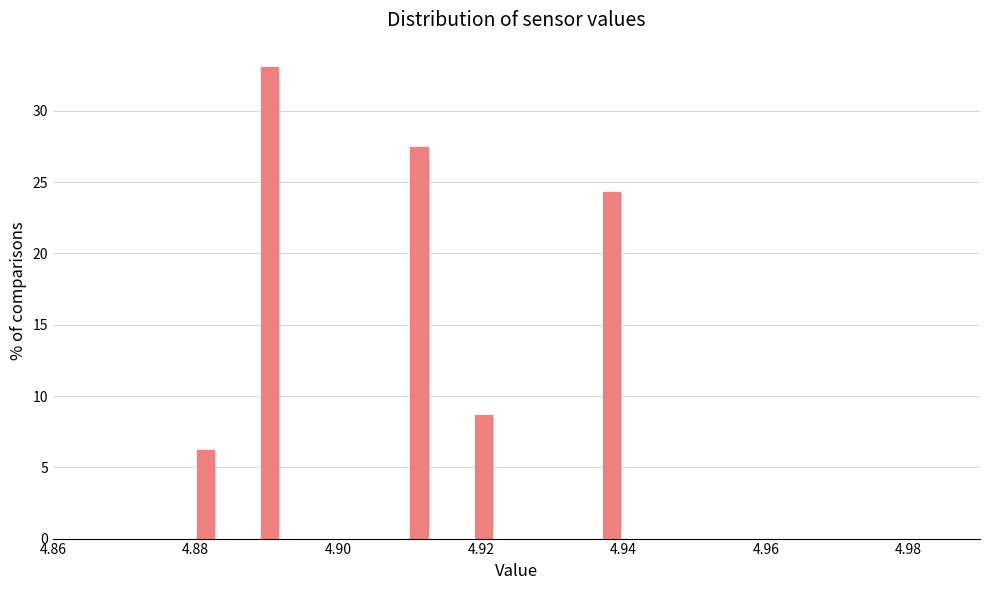

Around what value on the x-axis is the tallest bar? Give the approximate position of its centre, as read against the axis.

4.890